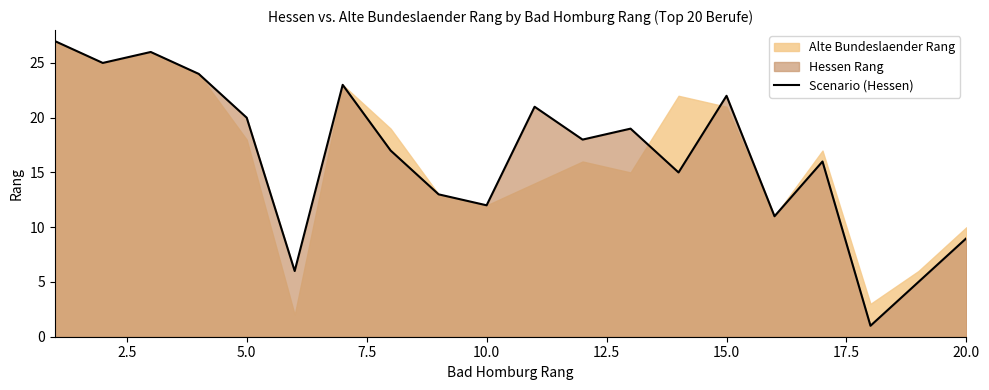

Does the chart have visible grid lines?

No